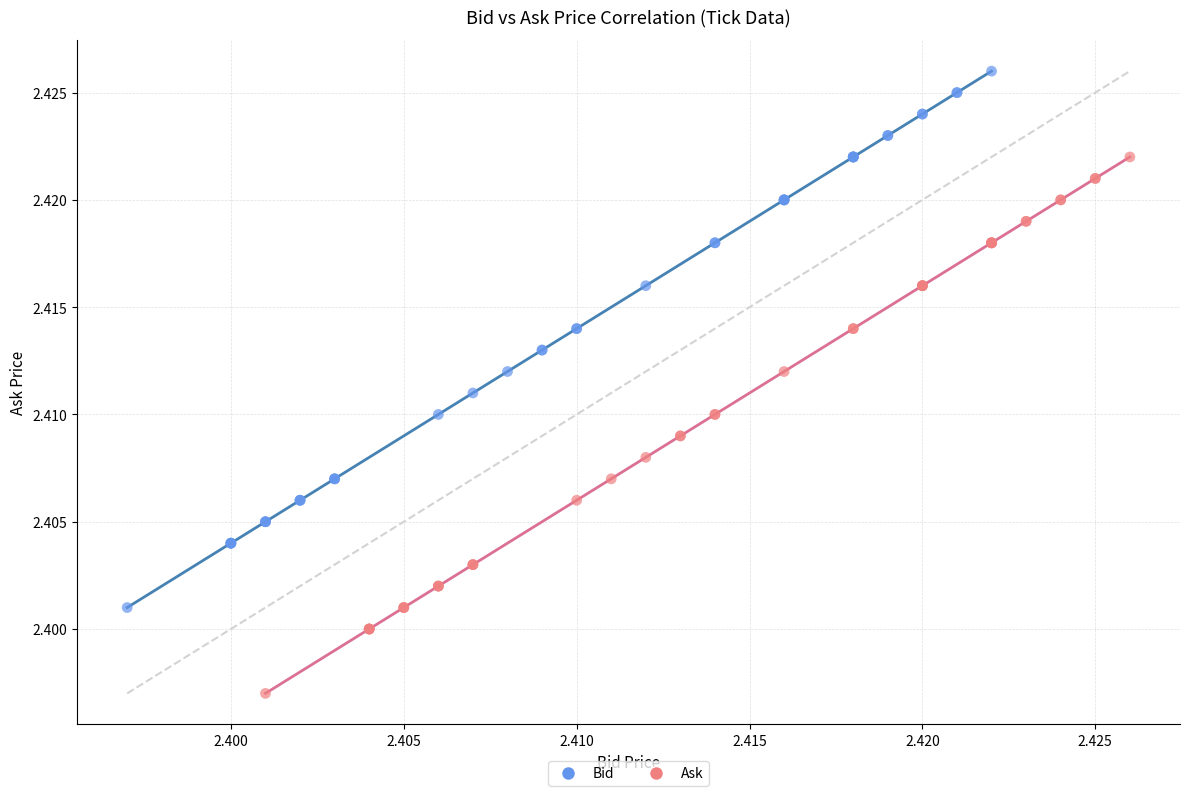

Which series reaches the maximum Y coordinate?

Bid